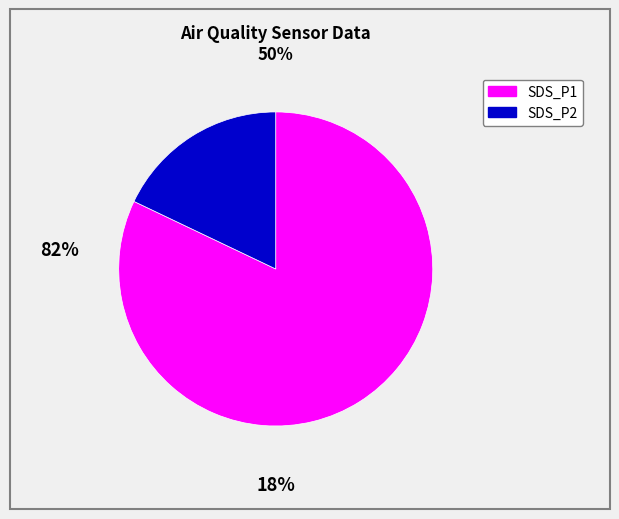

Rank the categories by value from highest to lowest.

SDS_P1, SDS_P2